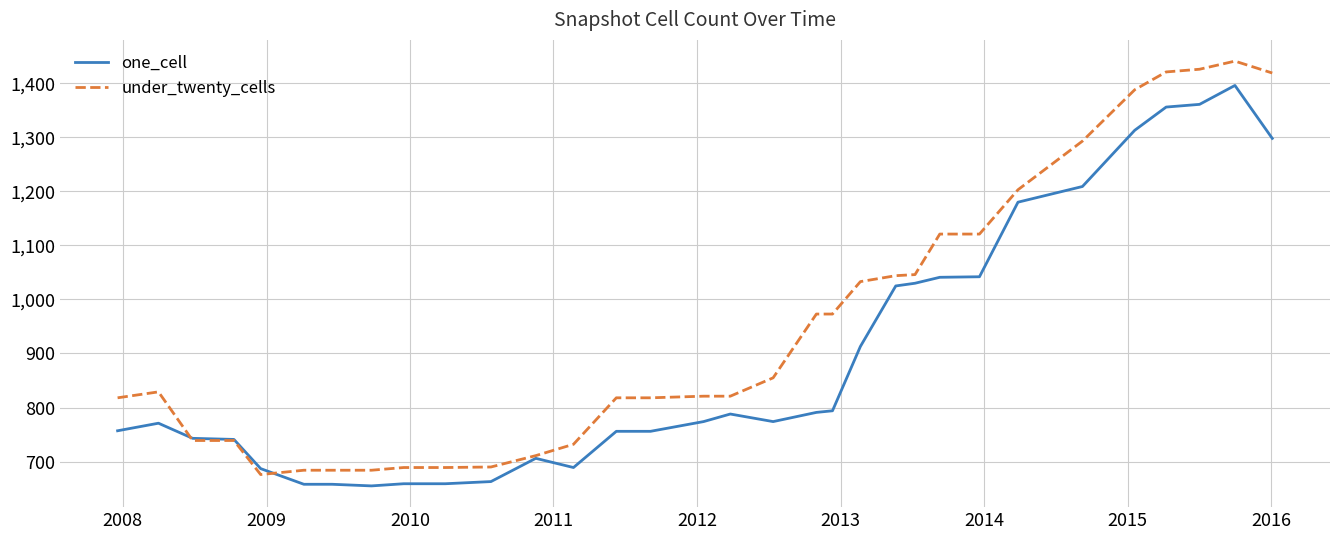

List the series in order of their overall mean, highest first.

under_twenty_cells, one_cell